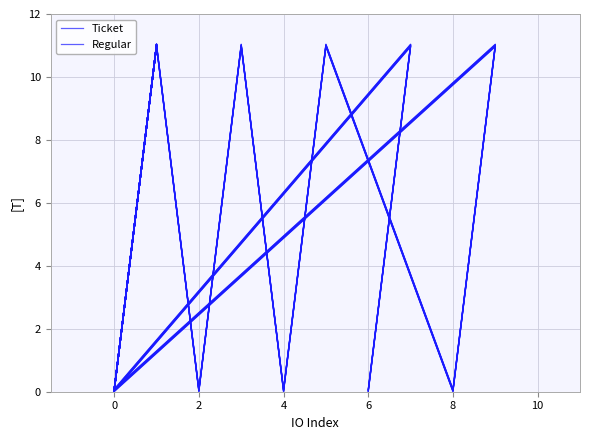

Does the chart have visible grid lines?

Yes